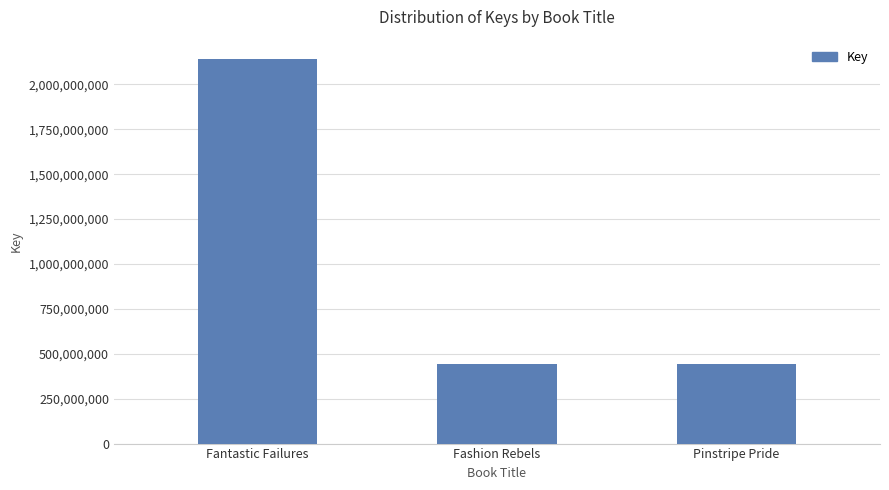

What is the label of the 2nd bar from the left?

Fashion Rebels